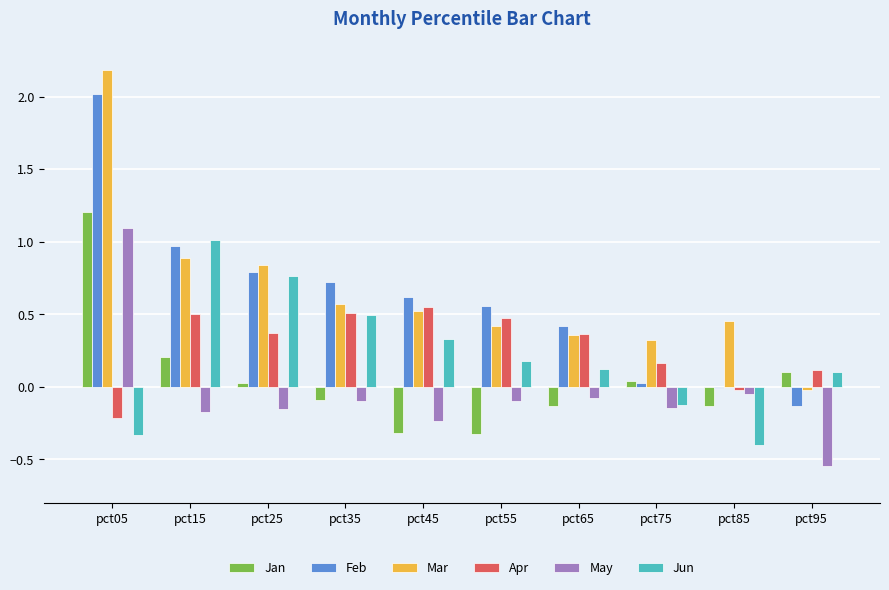

The Apr series shows 0.6 at pct45. True or false?

True